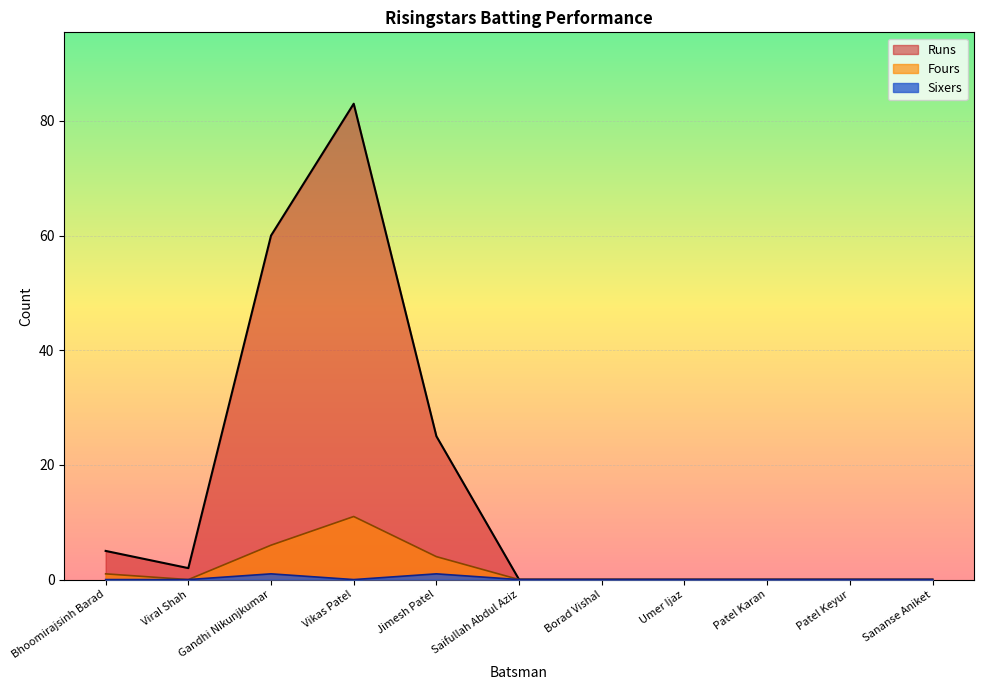

At which label does Balls reach its peak?

Vikas Patel